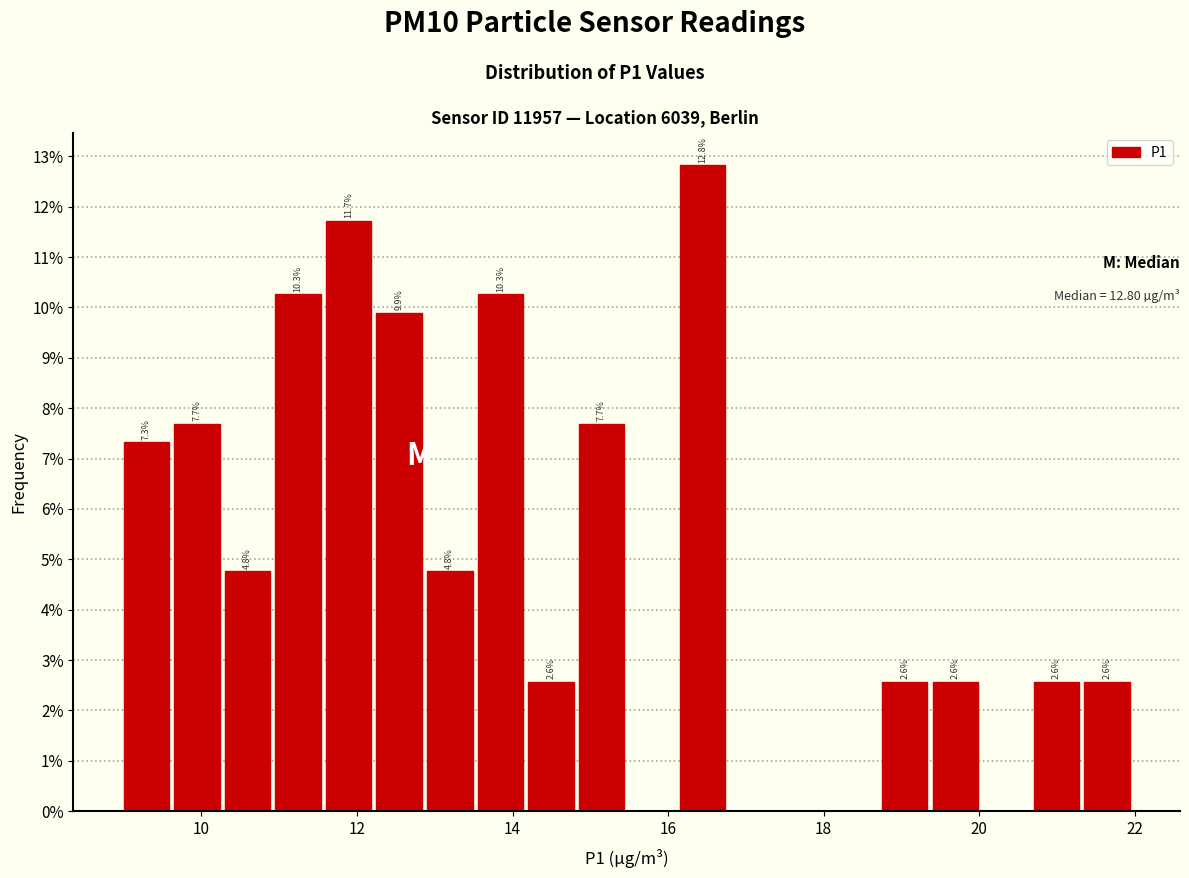

Around what value on the x-axis is the tallest bar? Give the approximate position of its centre, as read against the axis.

16.4